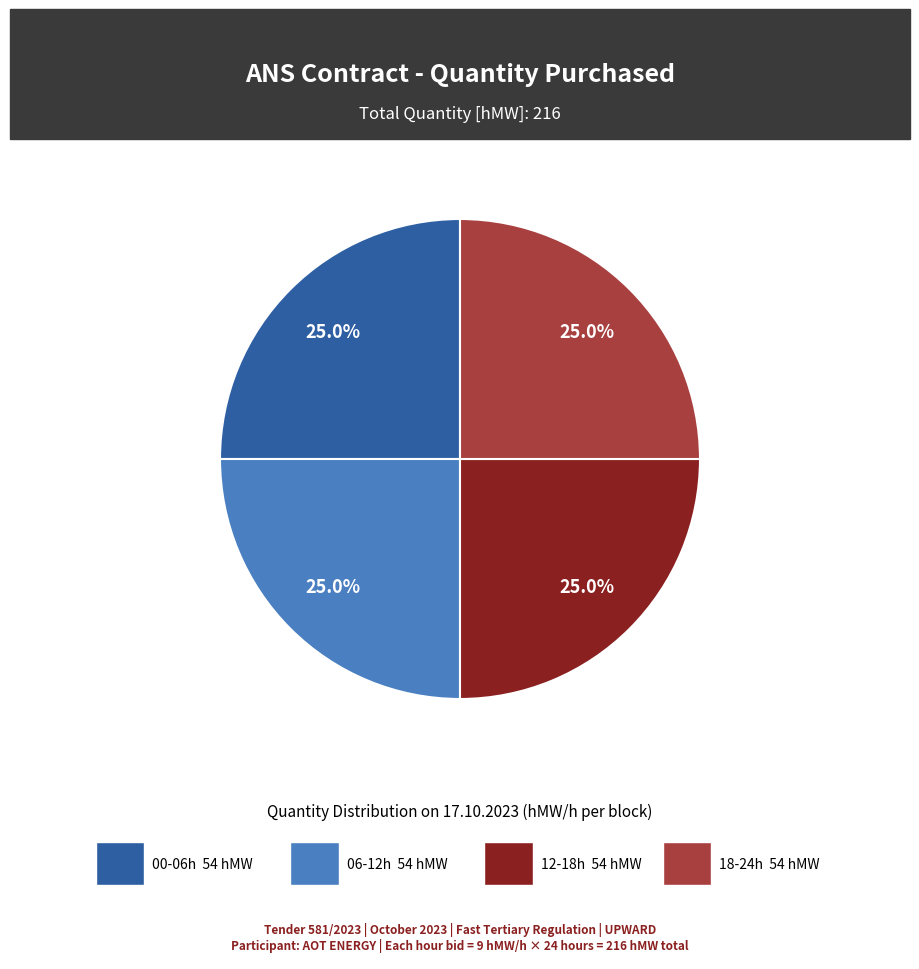

How many segments does this pie chart have?

4